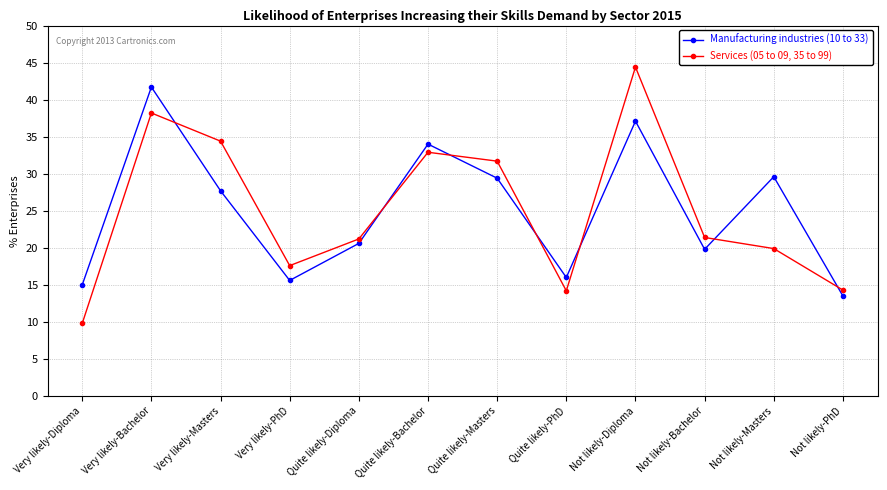

The Manufacturing industries (10 to 33) series shows 23.1 at Not likely-PhD. True or false?

False